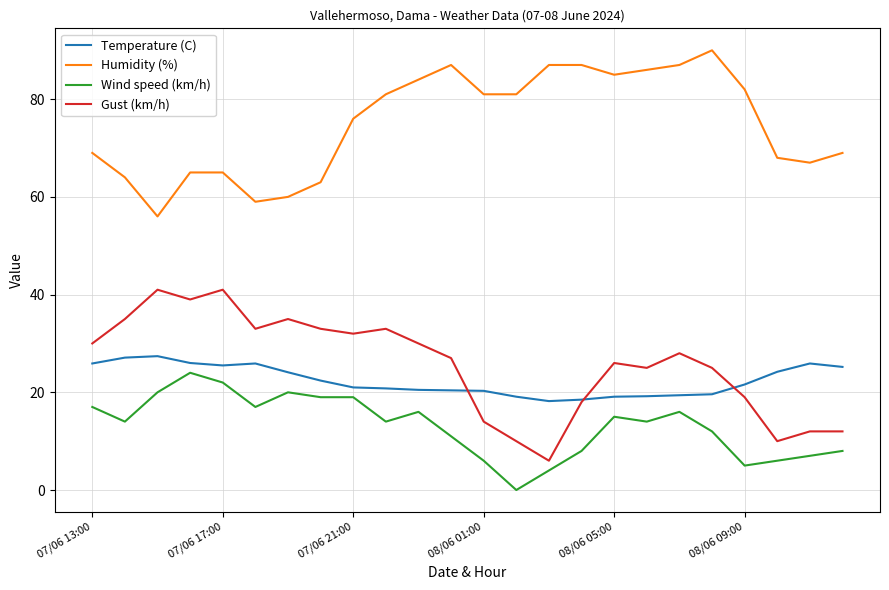

Which series has the largest total across all categories?

Humidity (%)